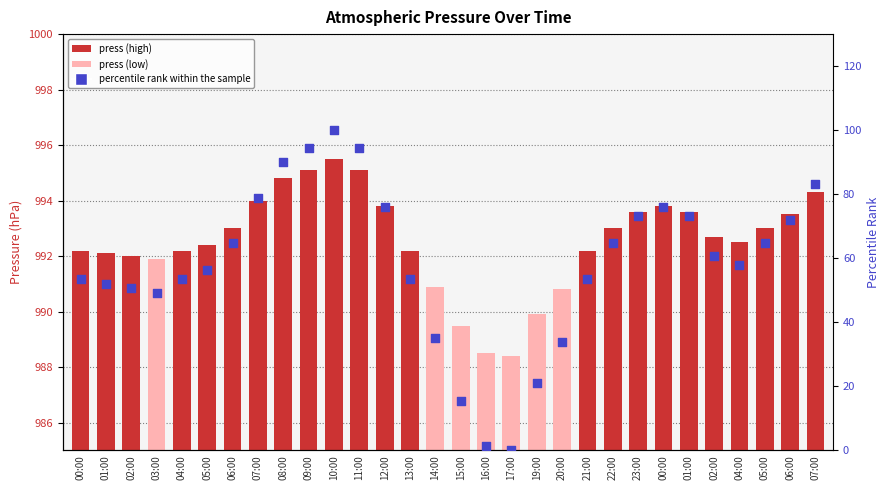

At which category is the sum across all series the highest?

10:00